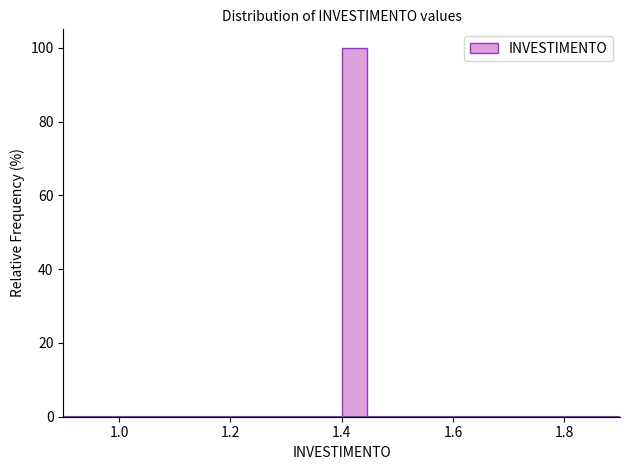

Read against the x-axis, roughly where is the centre of the tallest bar?

1.42